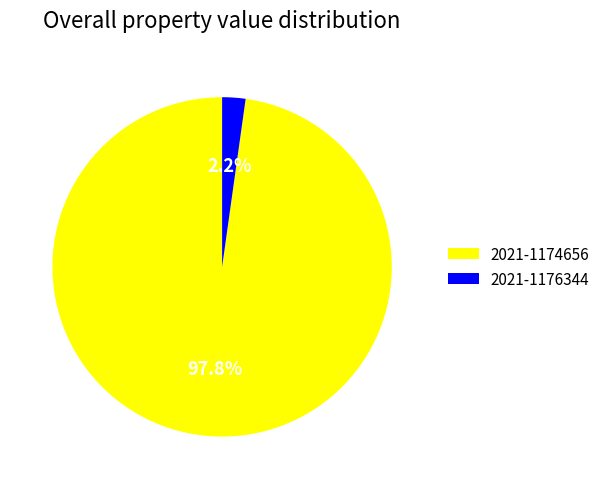

How many slices are in this pie chart?

2